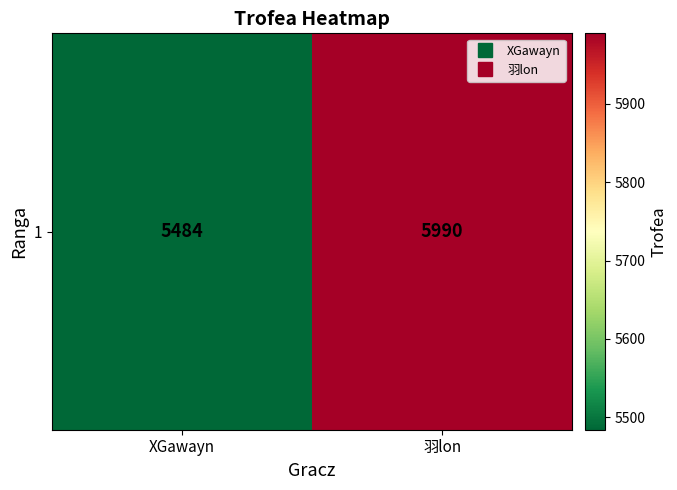

Which has a higher value, 羽lon or XGawayn?

羽lon